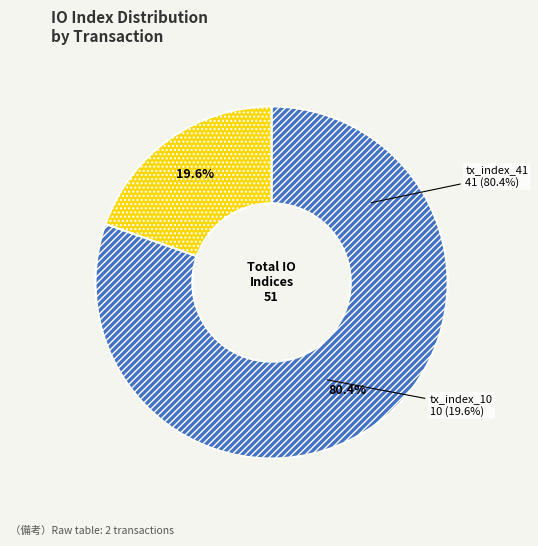

The tx_index_10 slice represents 20% of the pie. True or false?

True